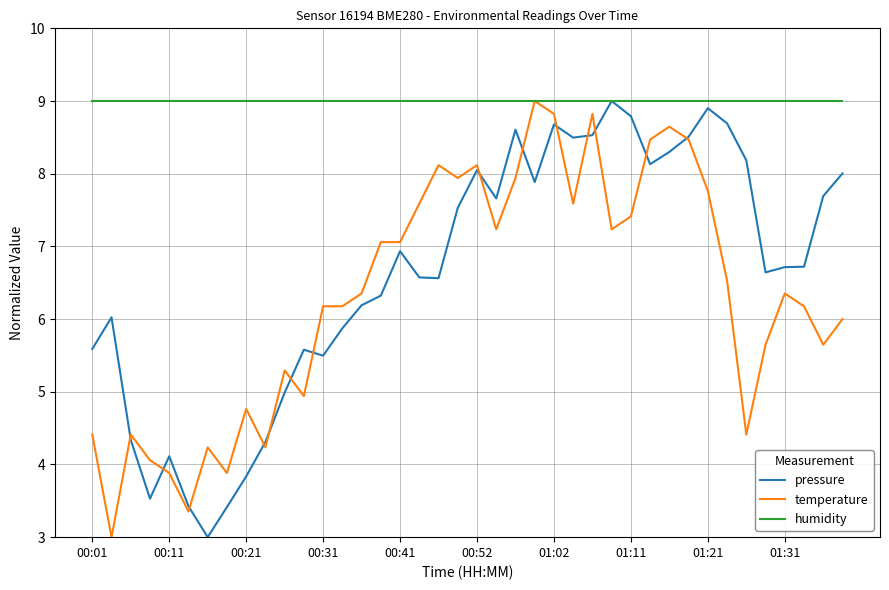

What is the greatest value displayed?

9.0